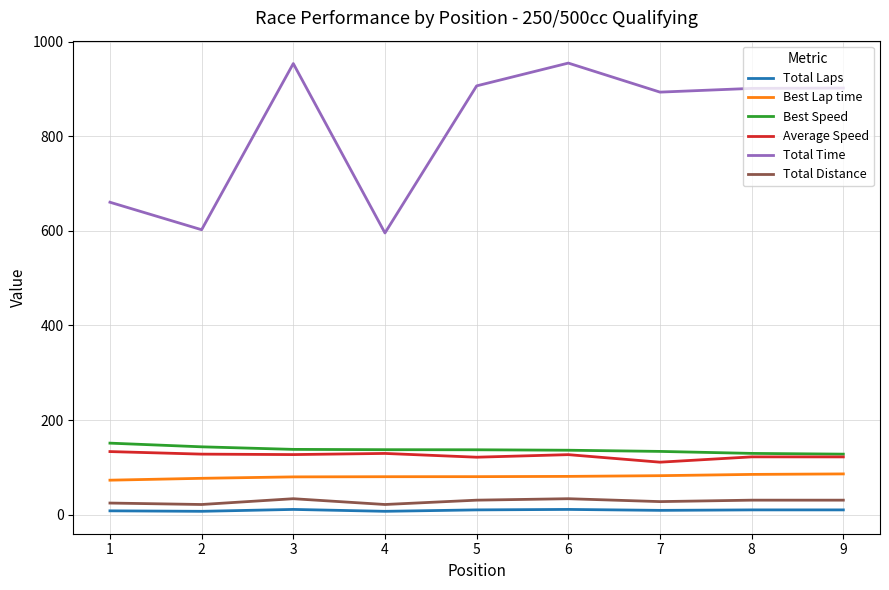

What is the spread (max minus min) of values at 8?

891.3